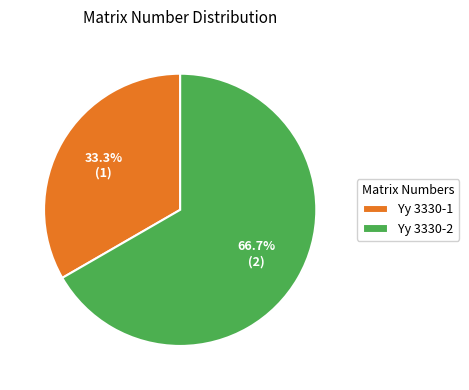

Count the number of slices in the pie.

2